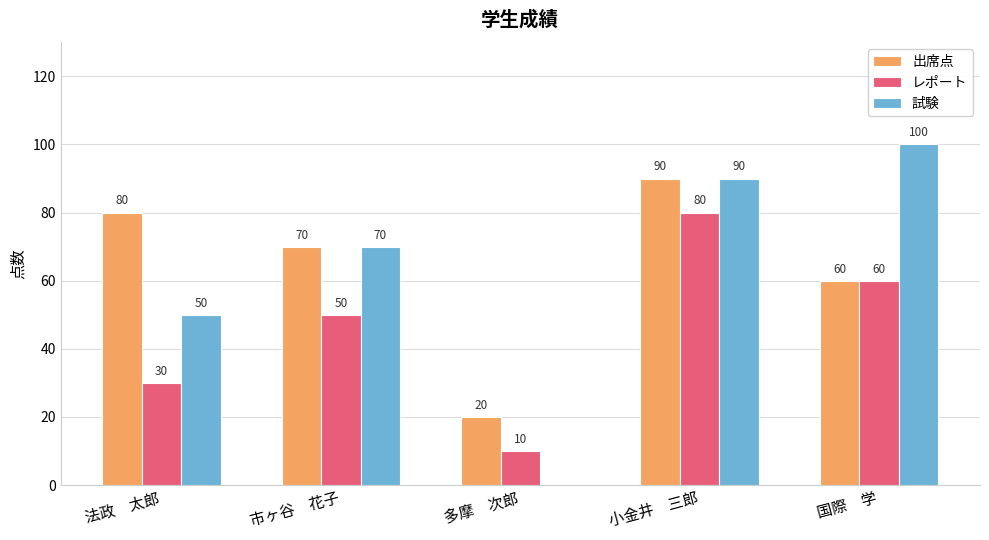

What is the sum of the 出席点 values at 国際　学 and 多摩　次郎?

80